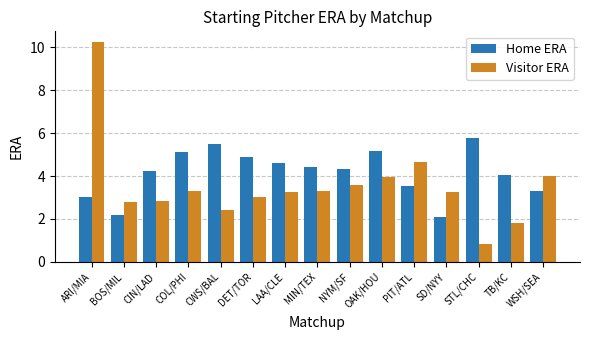

What is the difference between the highest and lowest values at NYM/SF?

0.7